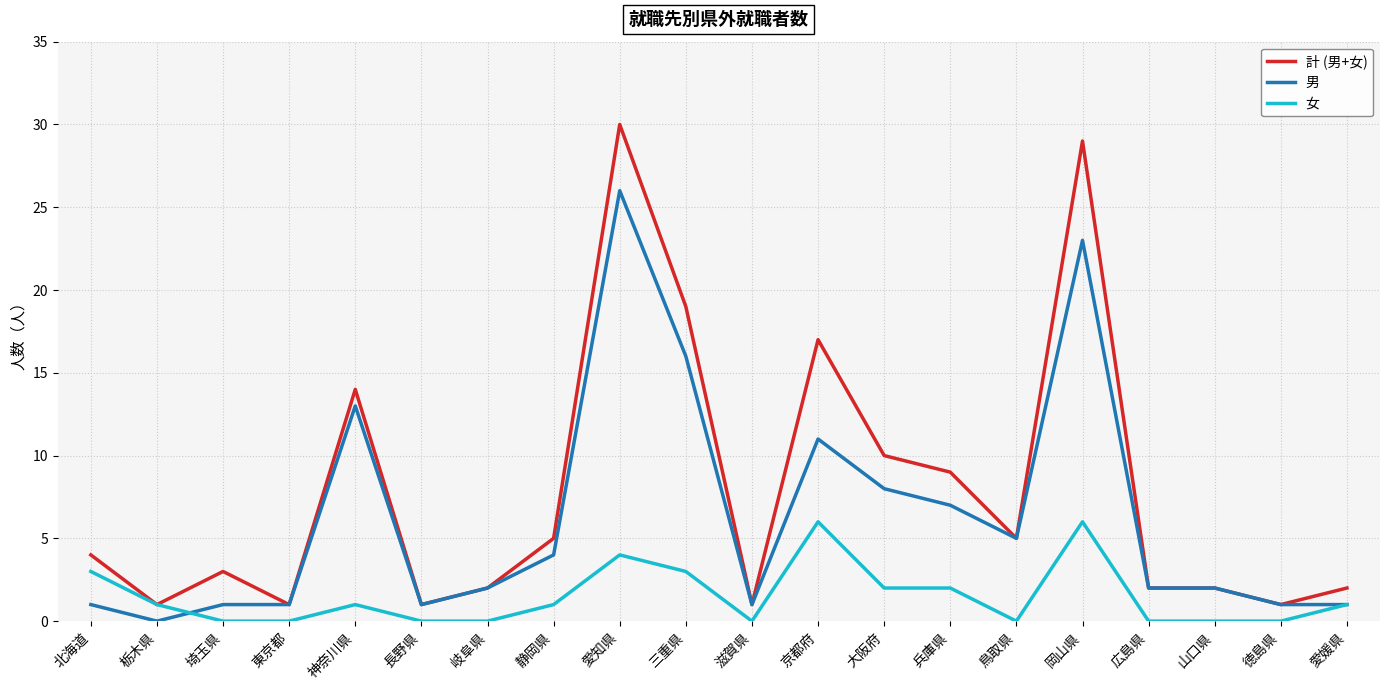

Does the chart display data point markers on the line(s)?

No